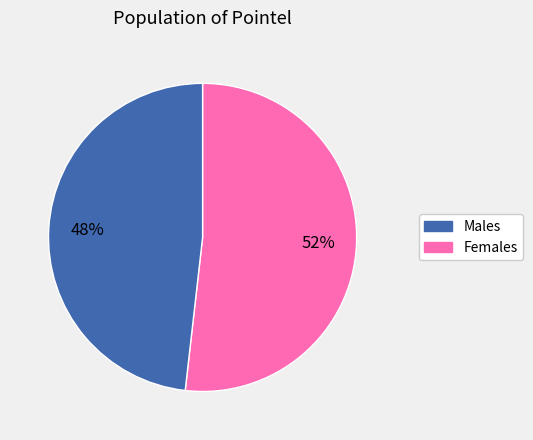

To the nearest percent, what is the difference between the largest and smallest slice percentages?

4%